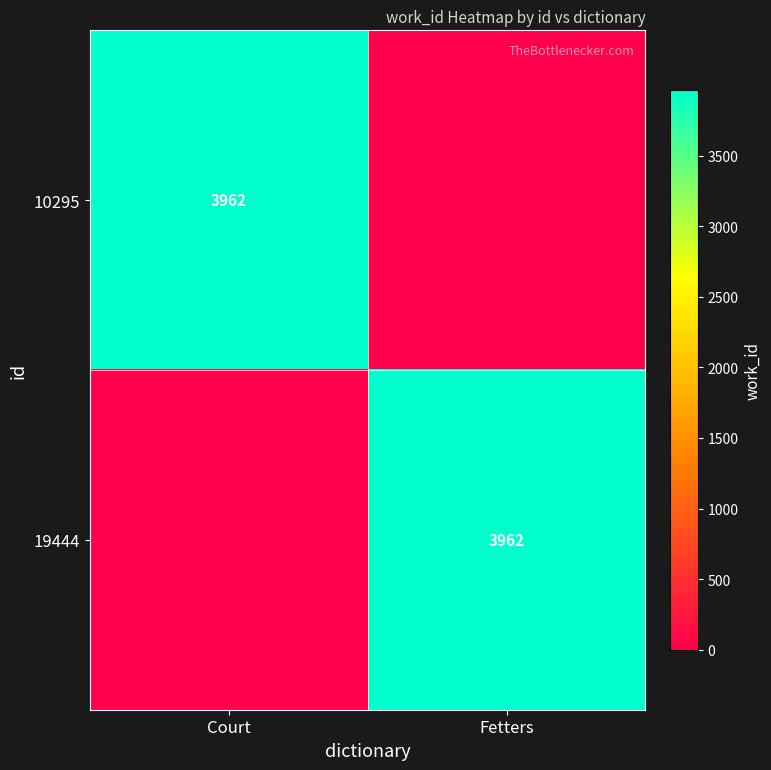

The 10295 series shows 3962 at Court. True or false?

True